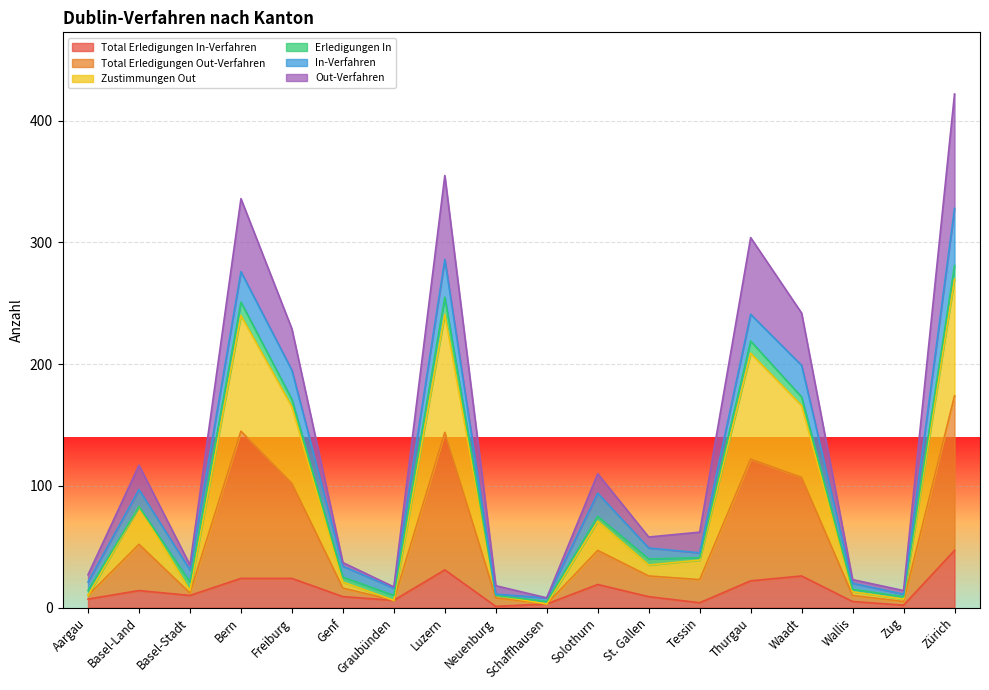

How many lines are shown in the chart?

6